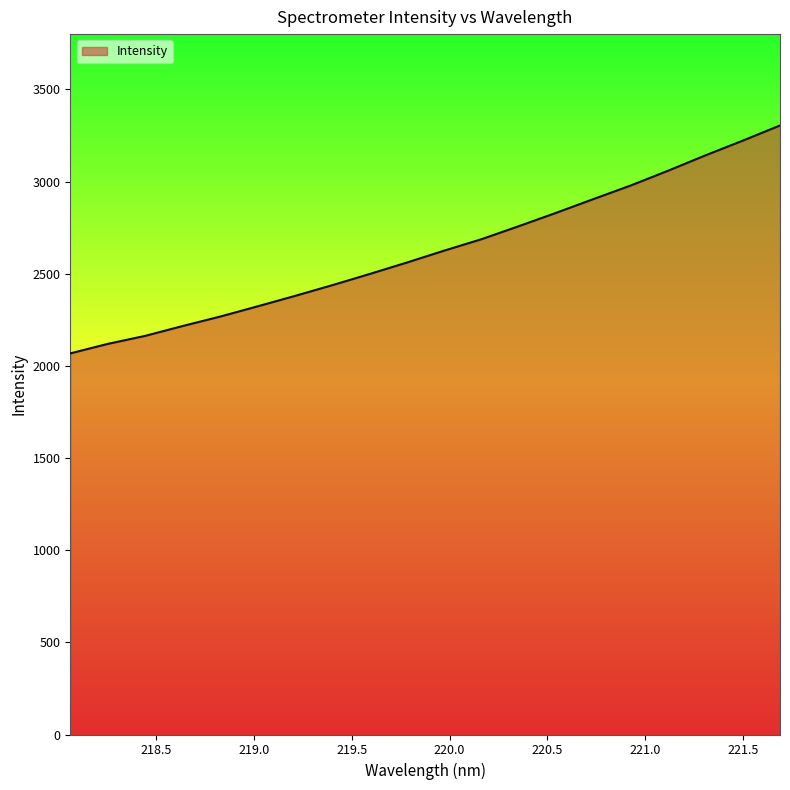

What is the maximum value shown in the chart?

3304.4